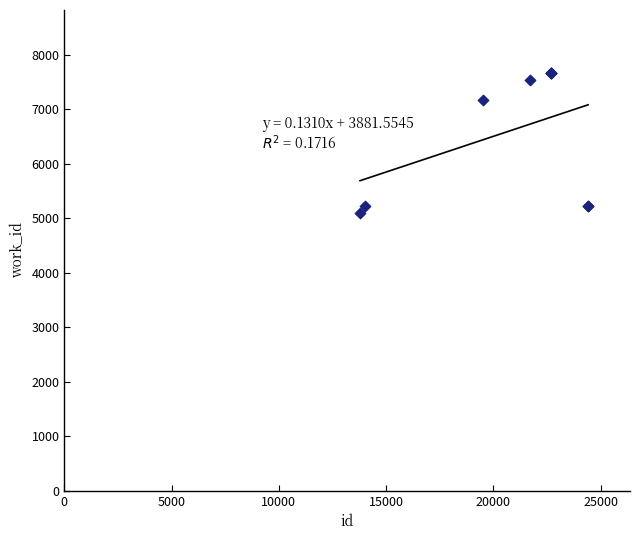

What Y value in the scatter plot is closest to 6386?

7176